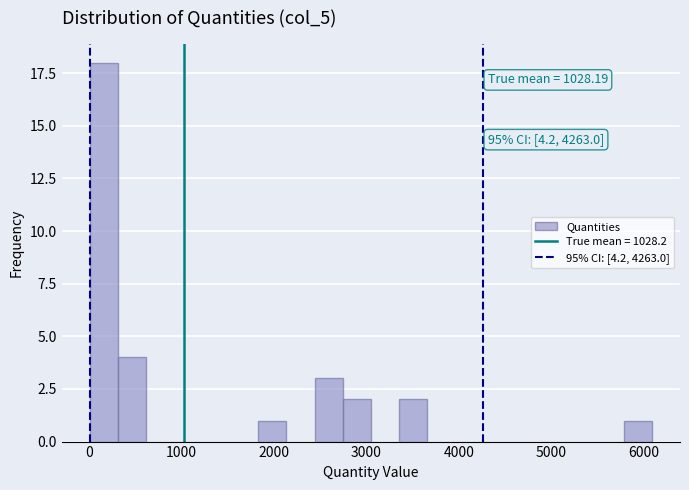

Around what value on the x-axis is the tallest bar? Give the approximate position of its centre, as read against the axis.

200